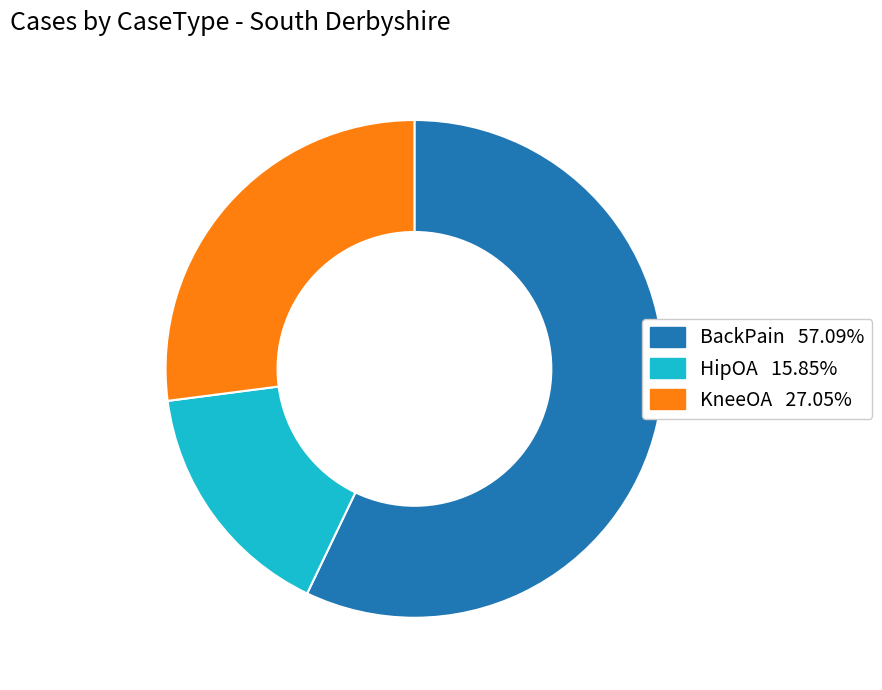

Does BackPain account for over 50% of the chart?

Yes